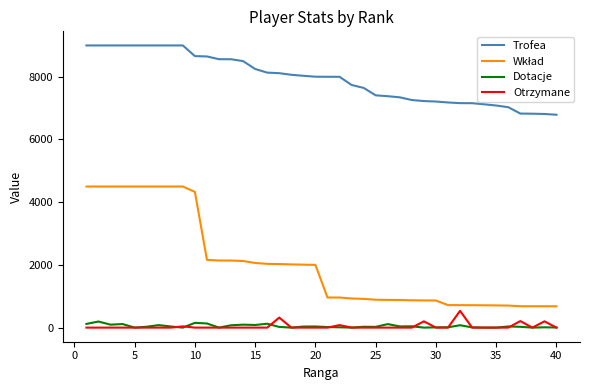

True or false: Trofea and Otrzymane intersect in this chart.

False